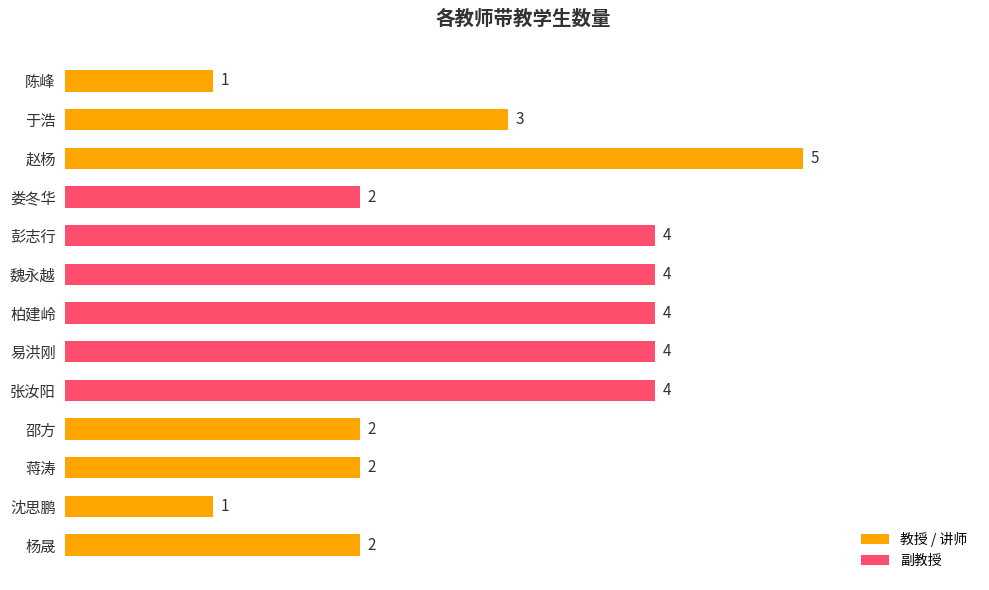

What is the ratio of the value at 杨晟 to the value at 邵方?

1.0